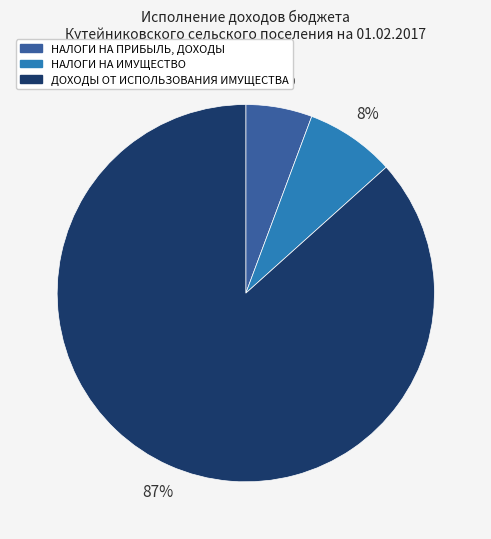

Do НАЛОГИ НА ИМУЩЕСТВО and ДОХОДЫ ОТ ИСПОЛЬЗОВАНИЯ ИМУЩЕСТВА together represent more than half of the pie?

Yes